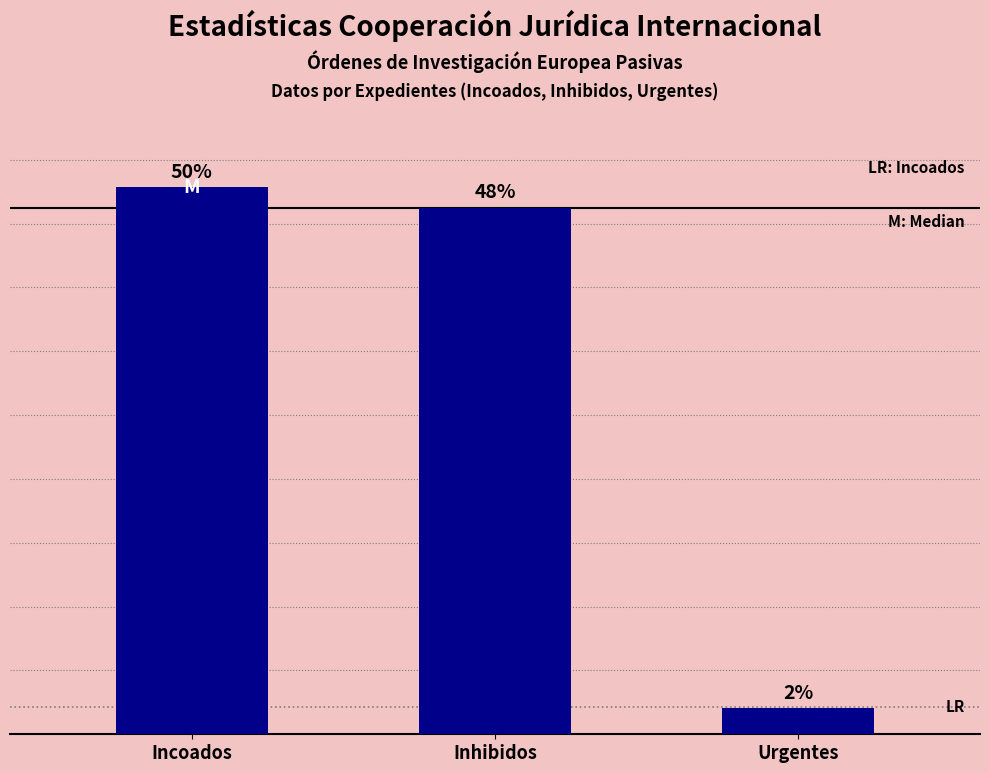

What is the change in value from Inhibidos to Urgentes?

-97